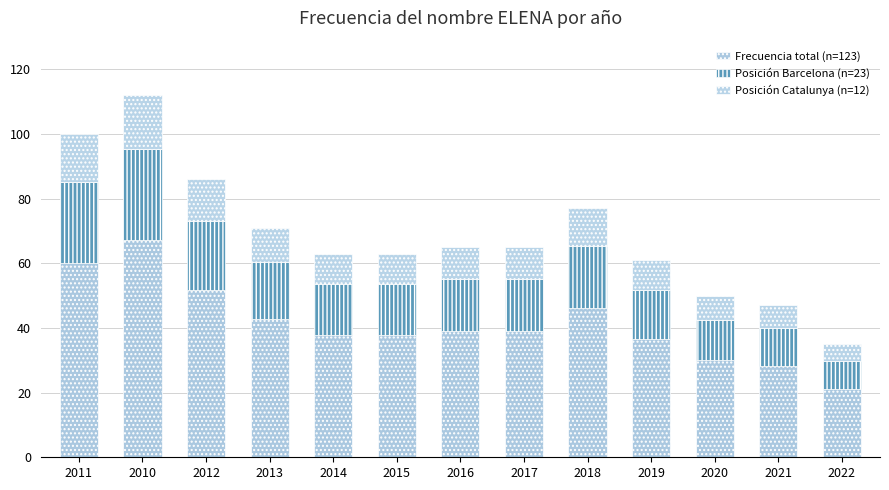

What is the difference between the second highest and minimum values in the Posición Catalunya (n=12) series?

9.8